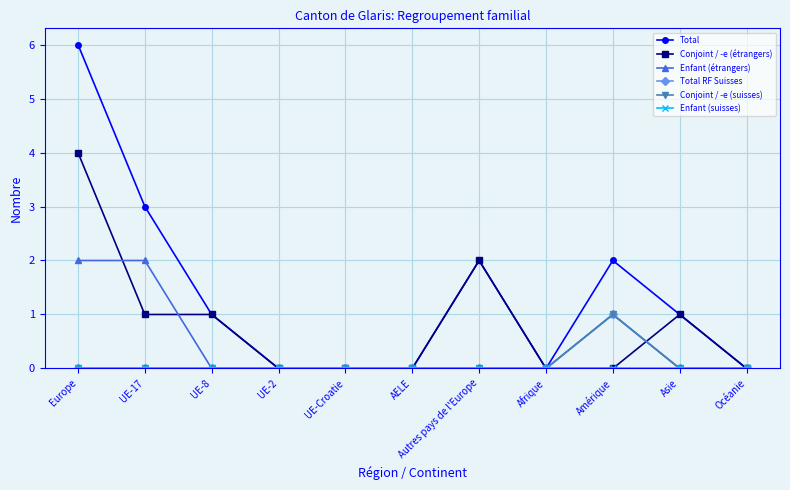

Which has a higher value, Europe or Afrique?

Europe